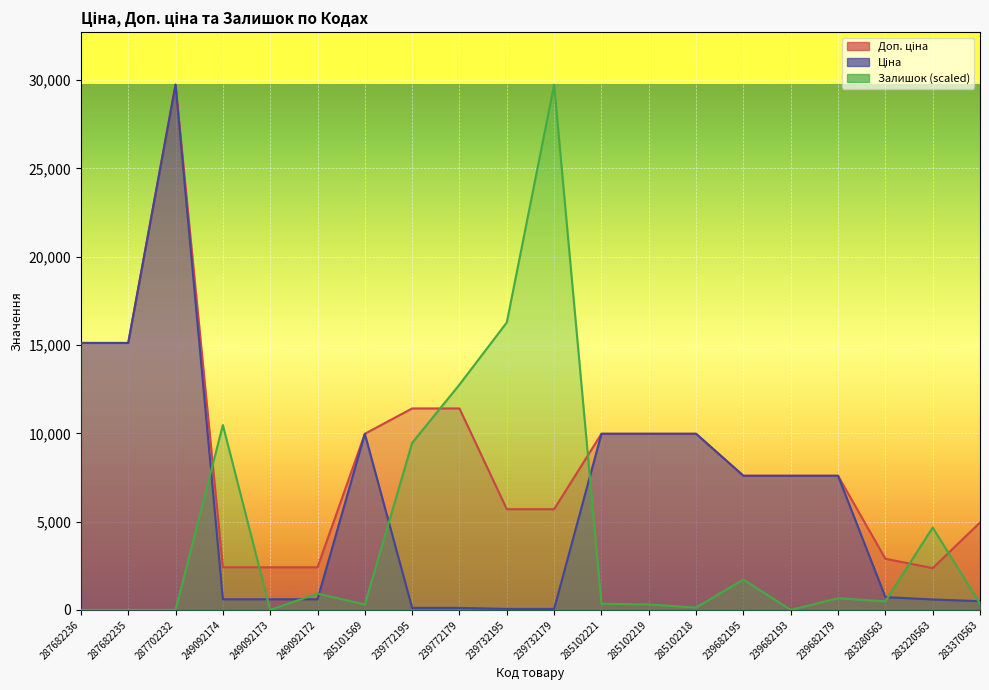

At which label is Ціна closest to 14902?

287682236